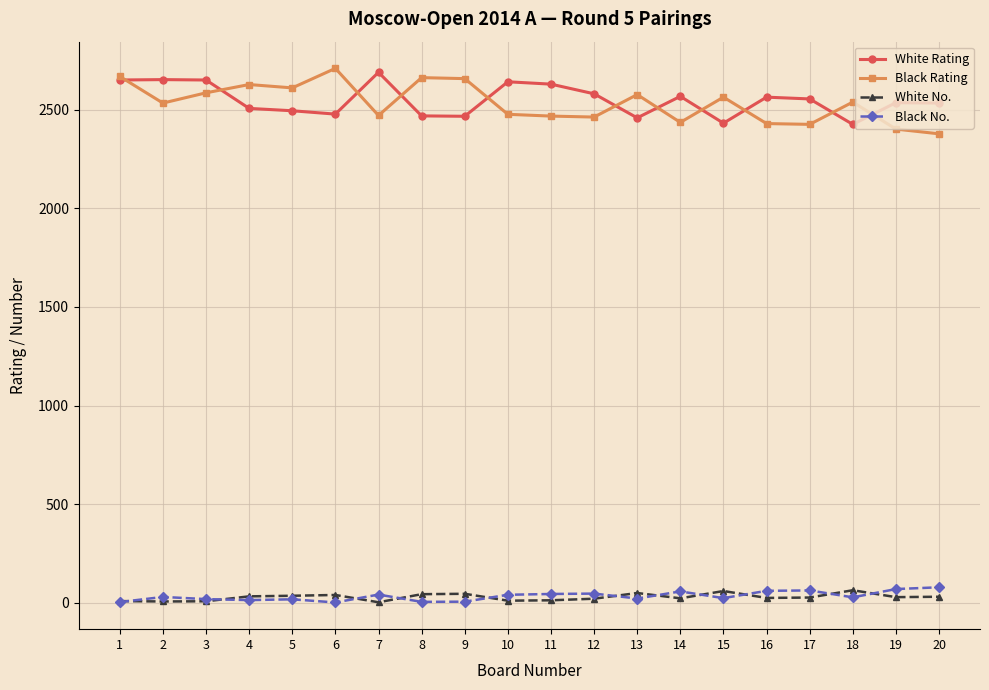

What is the value of the White No. point at the 14th from the left?

22